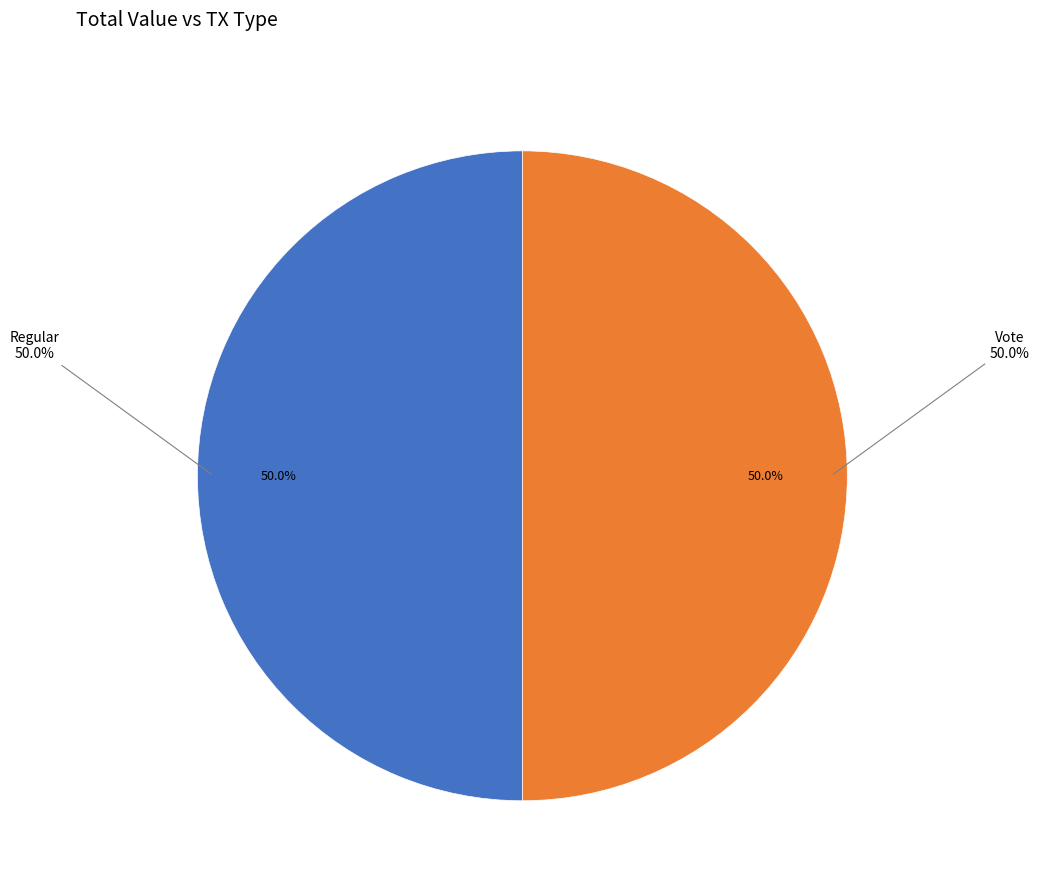

Is it true that Regular is 50% of the pie?

True